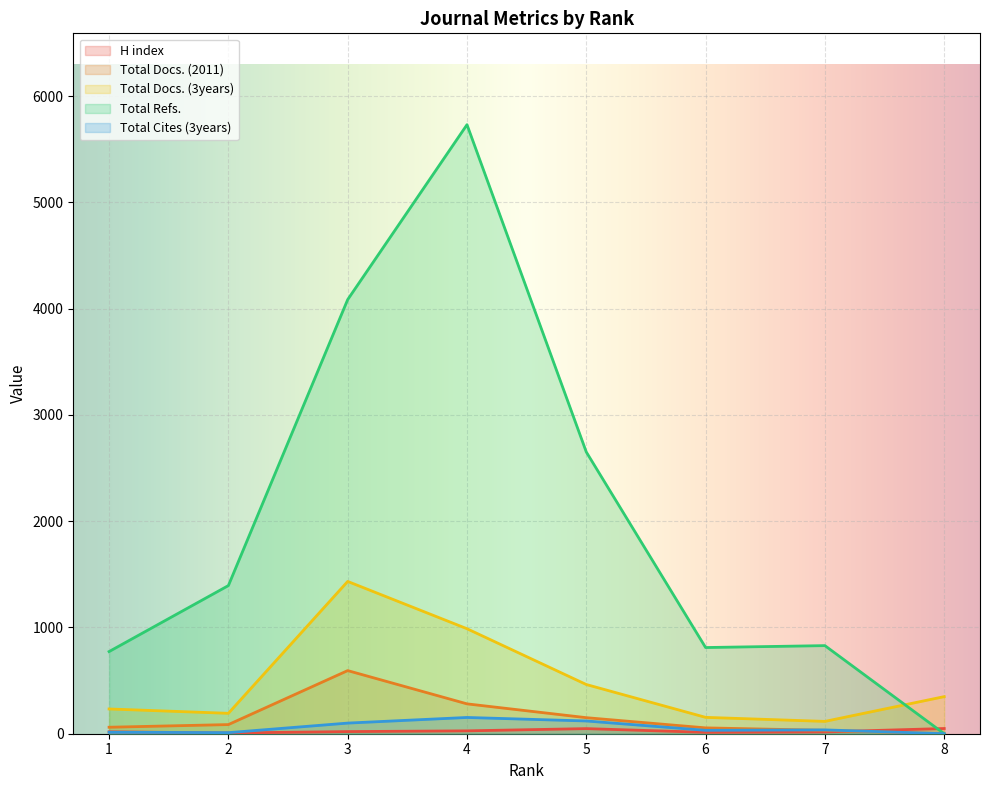

Which series changed the most between 1 and 8?

Total Refs.